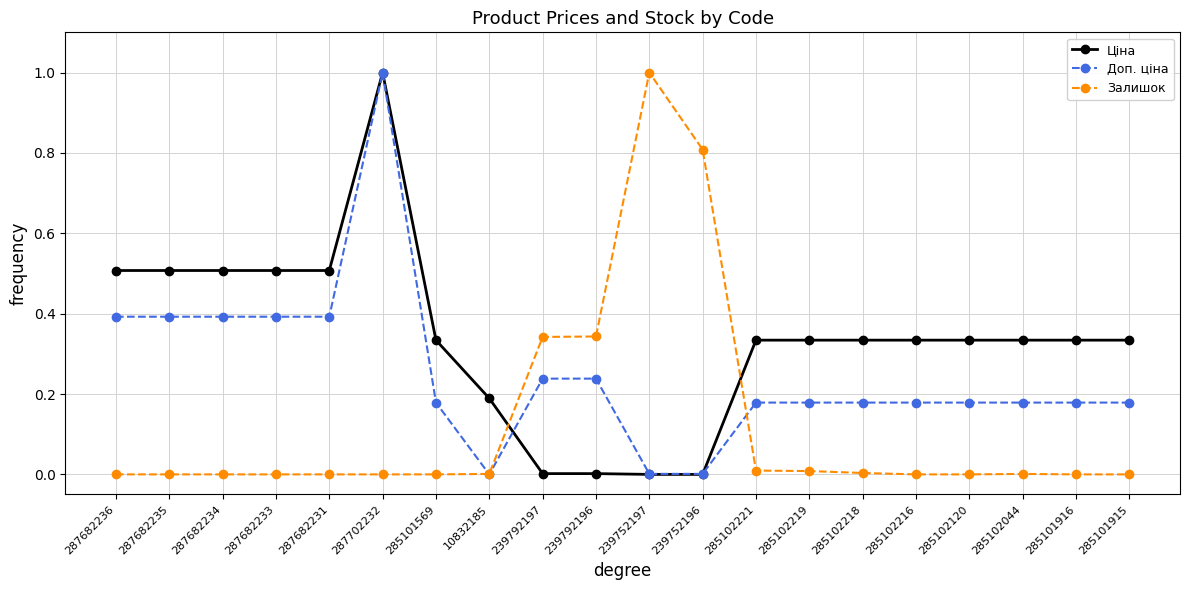

How many series are shown in this chart?

3